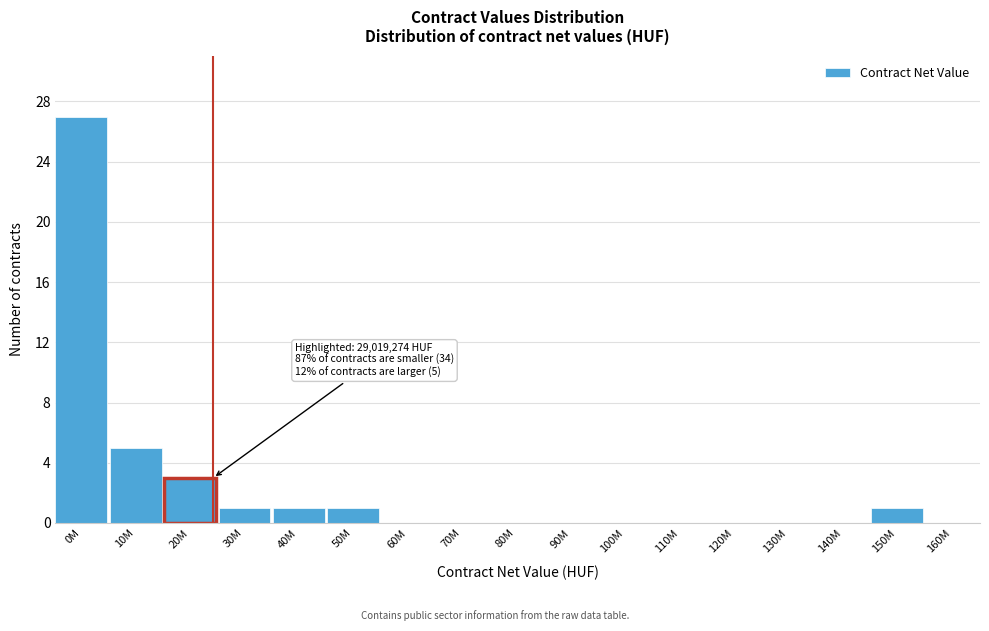

Reading left to right, list all the values displayed in this chart.

0M=27	10M=5	20M=3	30M=1	40M=1	50M=1	60M=0	70M=0	80M=0	90M=0	100M=0	110M=0	120M=0	130M=0	140M=0	150M=1	160M=0